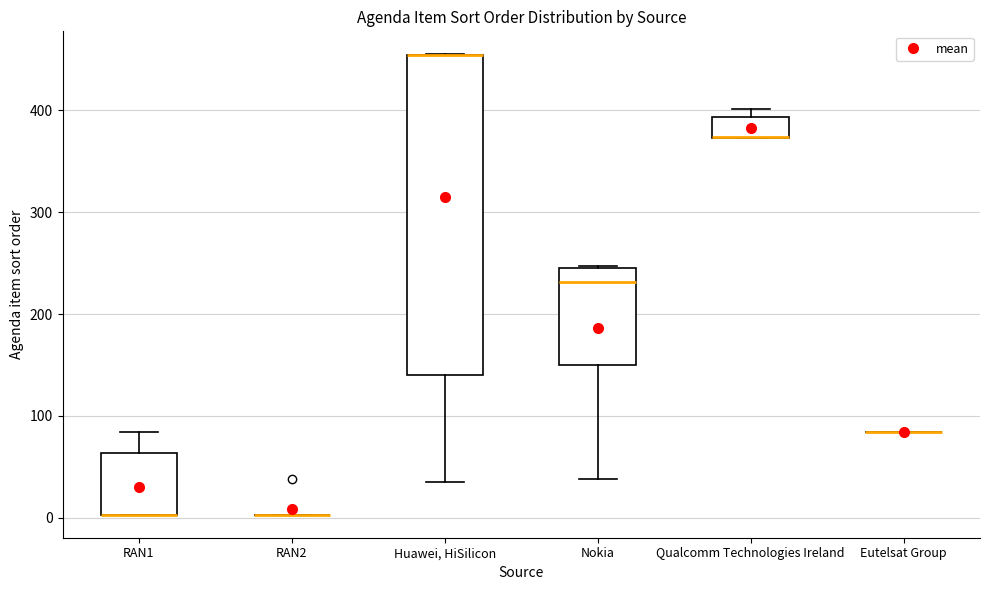

Which box is the tallest, from its lower edge to its upper edge?

Huawei, HiSilicon